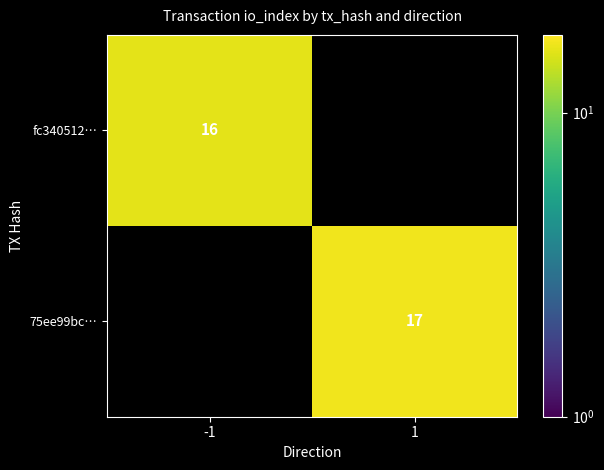

The fc340512… series shows 4 at -1. True or false?

False